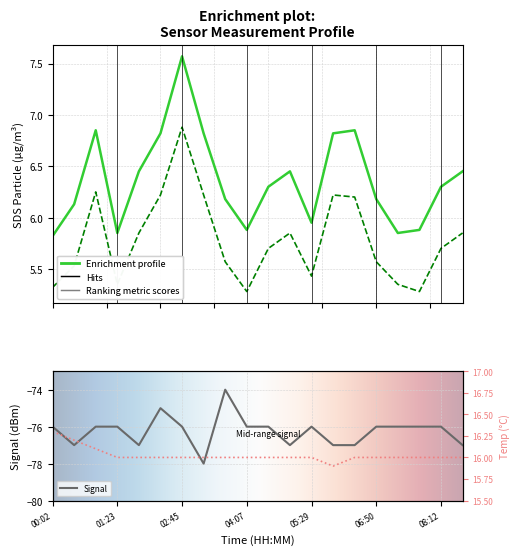

How many Temp values are between 16 and 17?

19